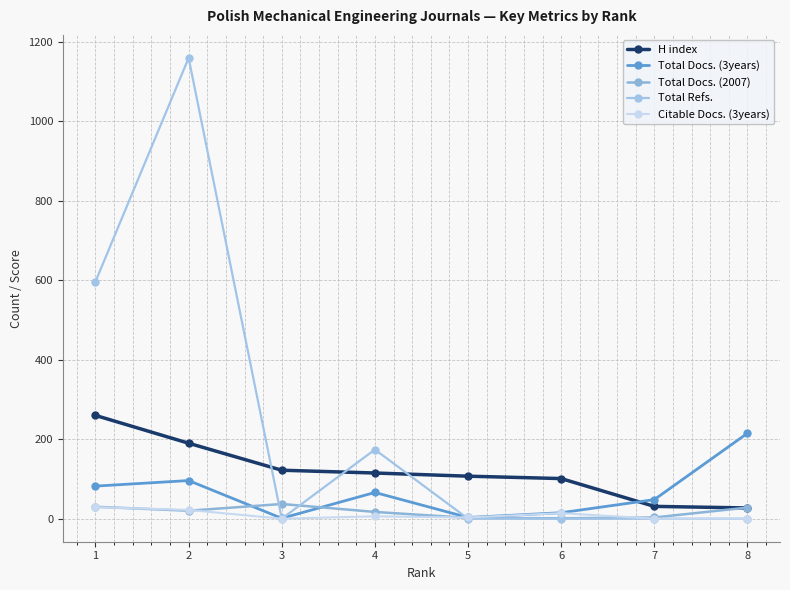

In Total Refs., how many points are lower than both neighbors (excluding endpoints)?

1